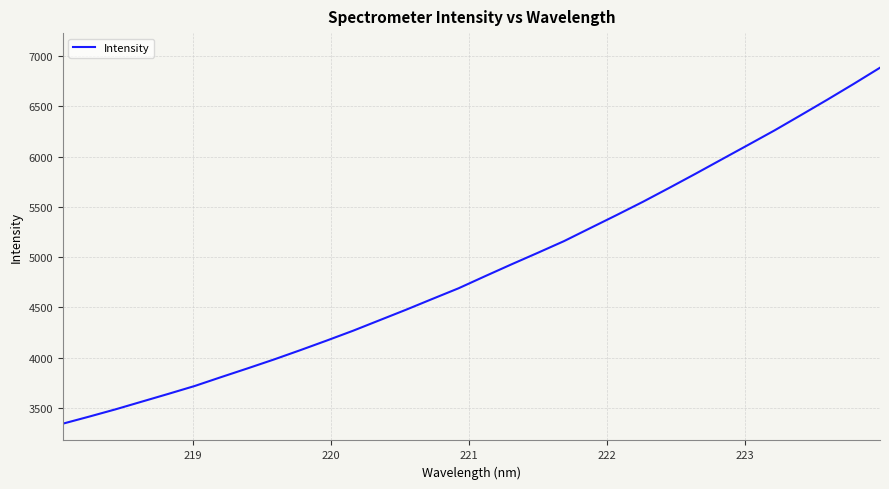

What is the greatest value displayed?

6885.8